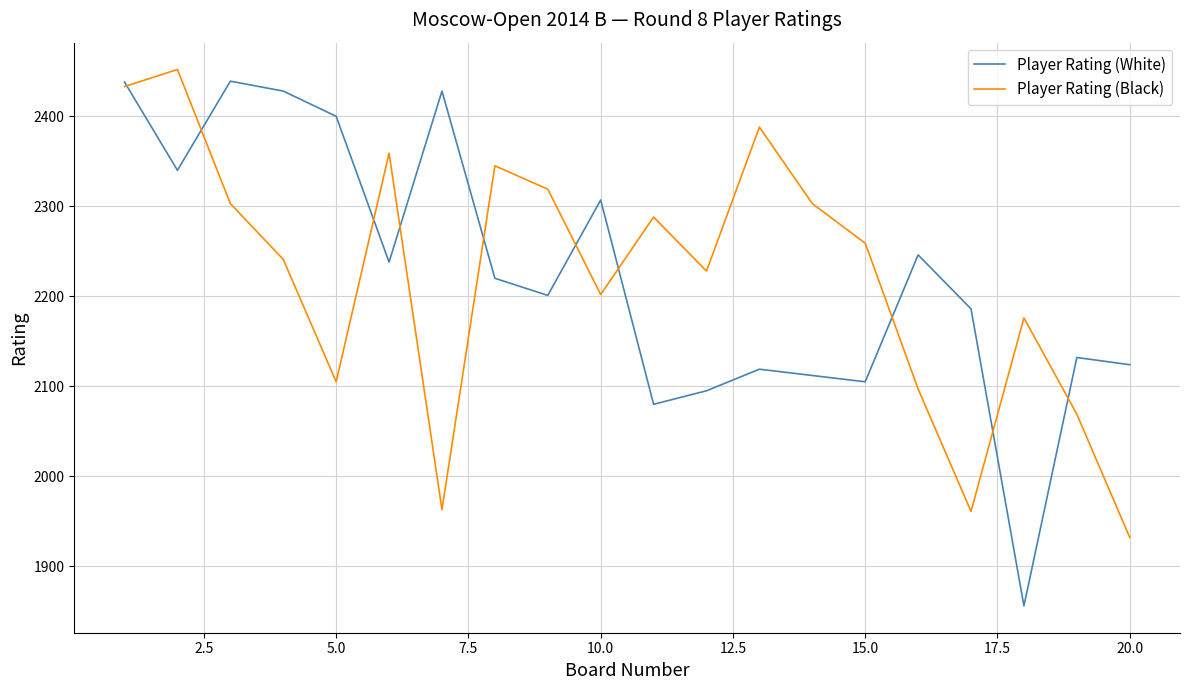

What is the maximum value for Player Rating (White)?

2439